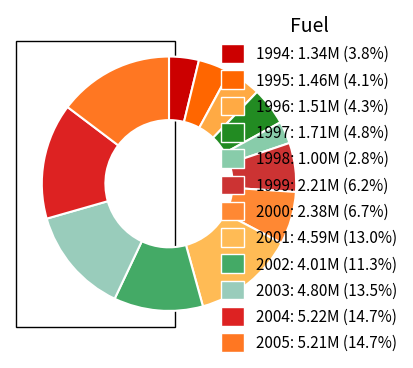

What is the ratio of the value at 2005 to the value at 2002?

1.3